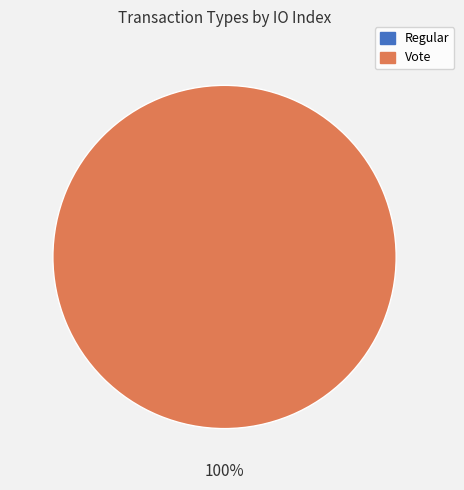

How many slices are in this pie chart?

2